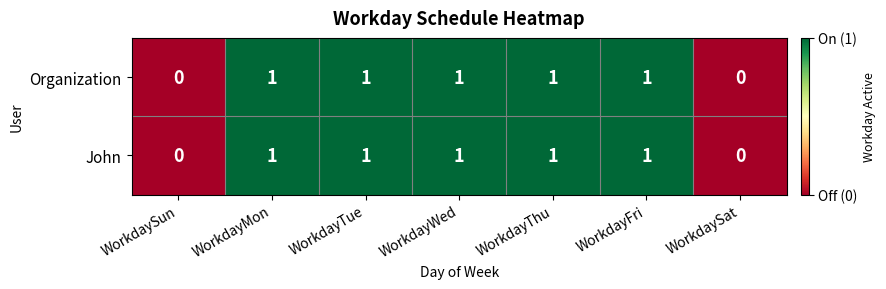

Is the value of John at WorkdayMon greater than the value of Organization at WorkdaySat?

Yes